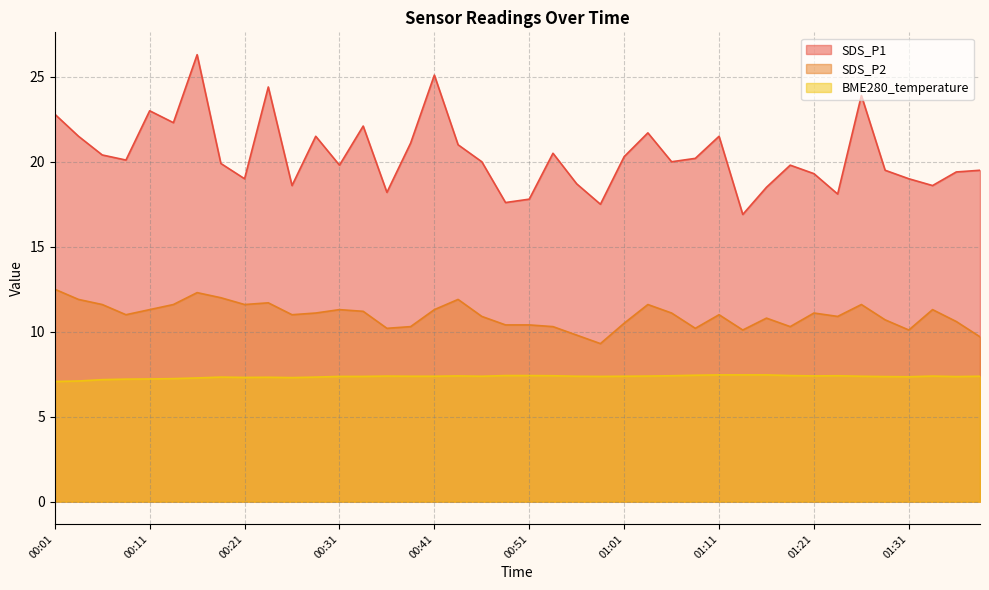

What is the value of the SDS_P2 point at the 23rd from the left?

9.8